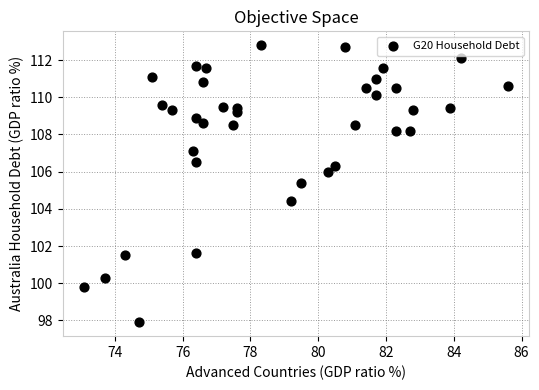

What Y value in the scatter plot is closest to 105?

105.4